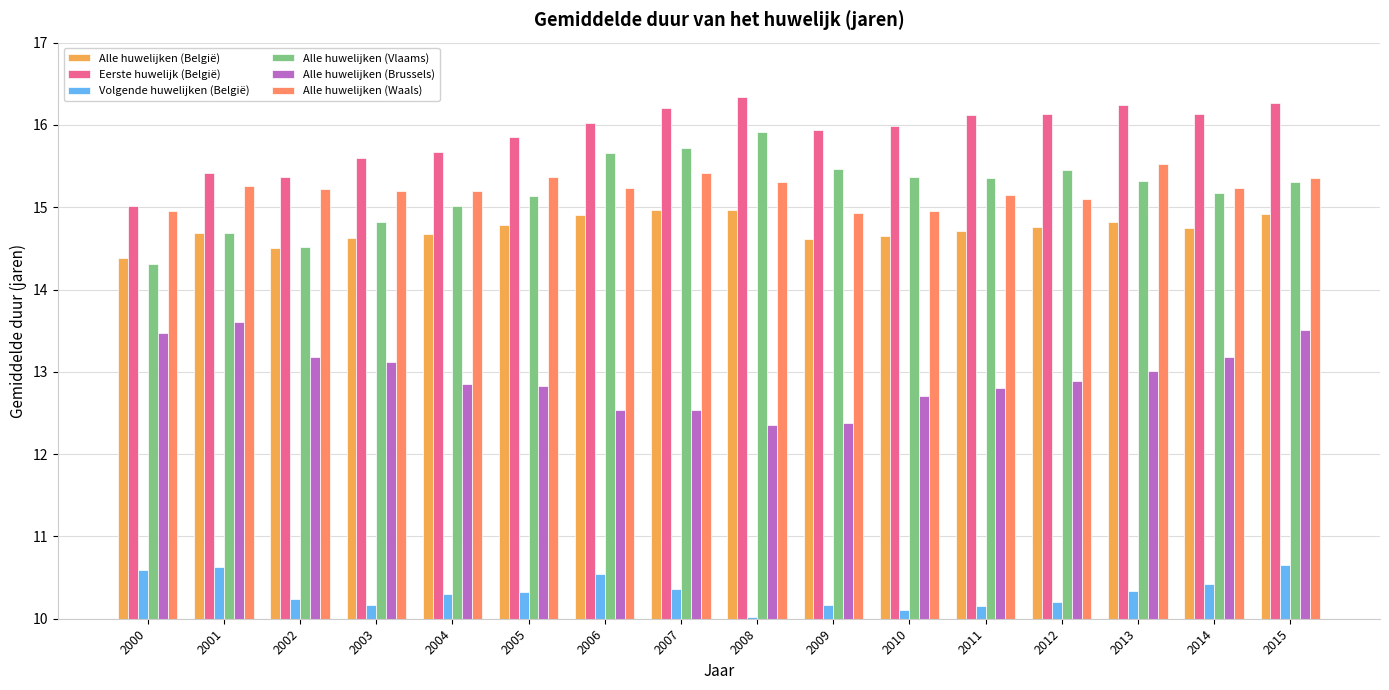

What is the difference between the second highest and minimum values in the Alle huwelijken (Vlaams) series?

1.4